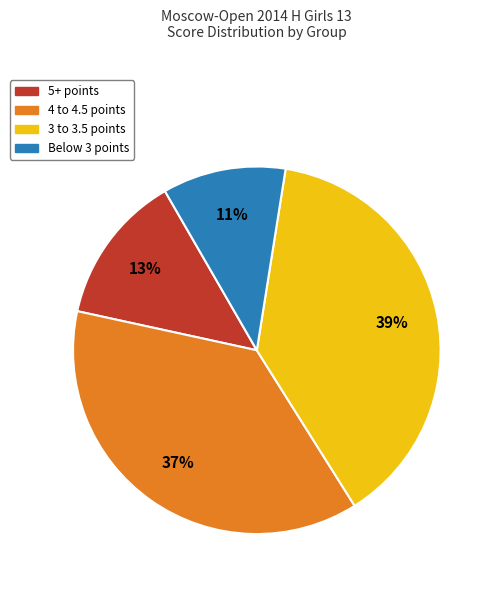

How many slices are in this pie chart?

4